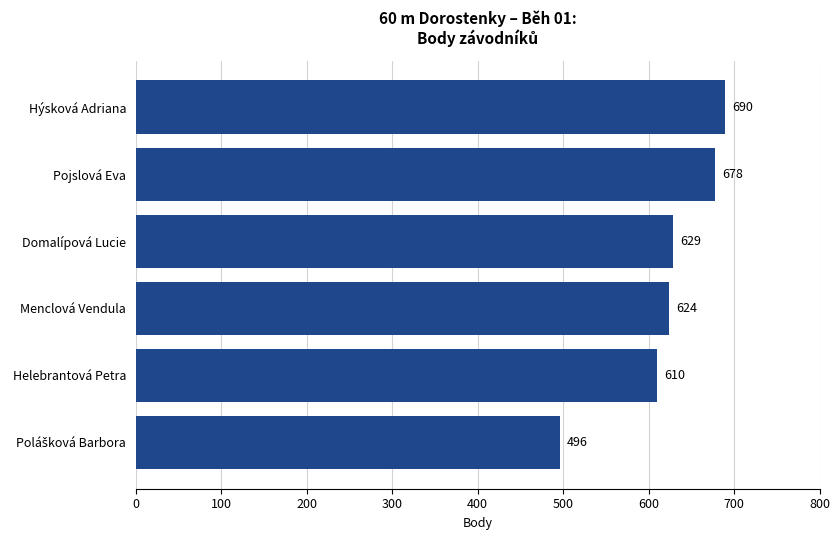

Count the number of categories in the chart.

6